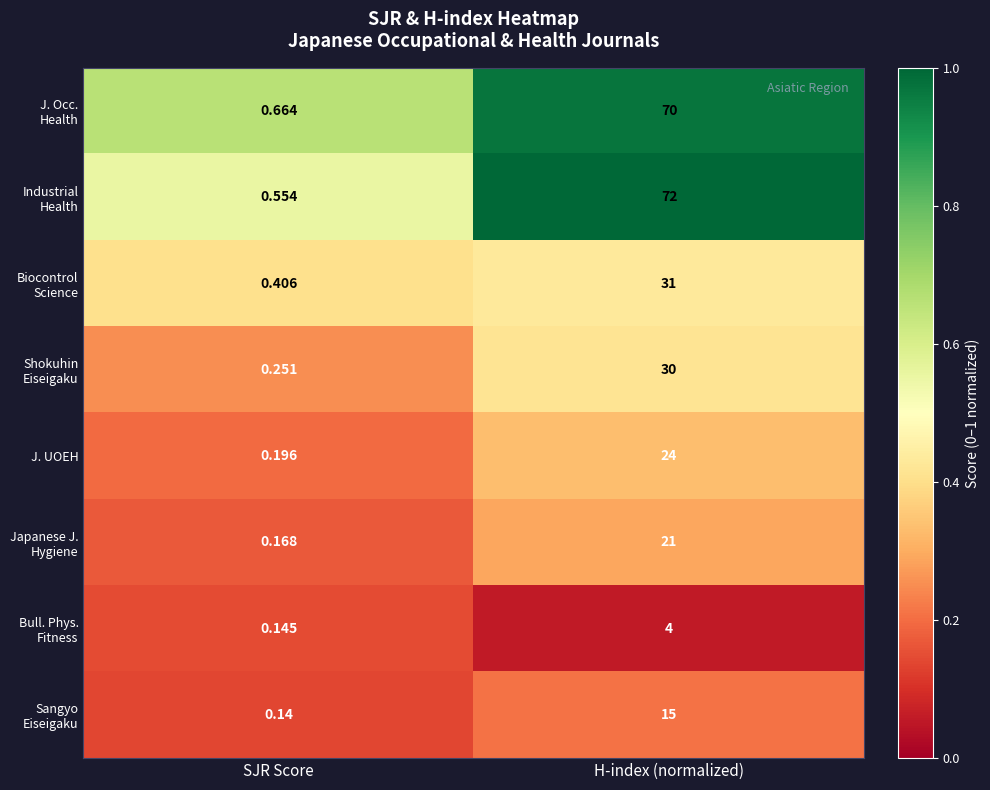

At which category is the sum across all series the highest?

H-index (normalized)